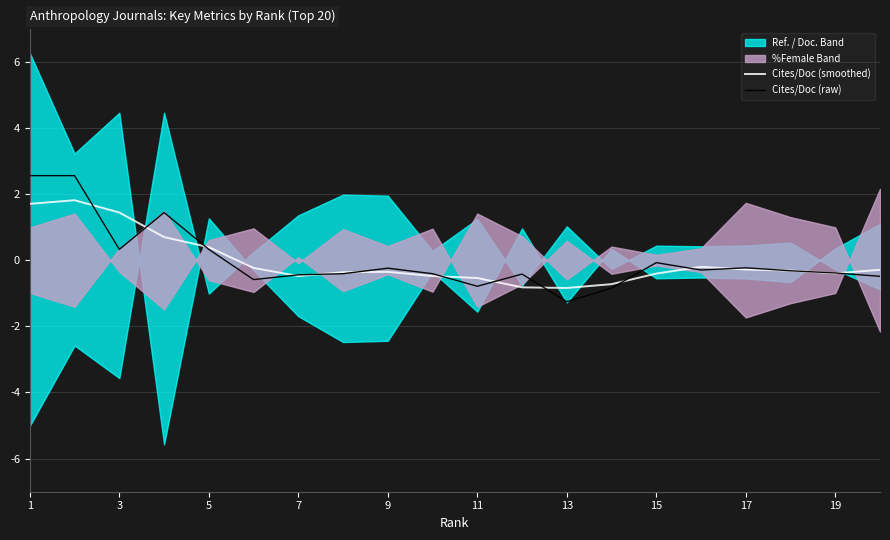

Which series has the widest spread of values?

Cites/Doc (raw)